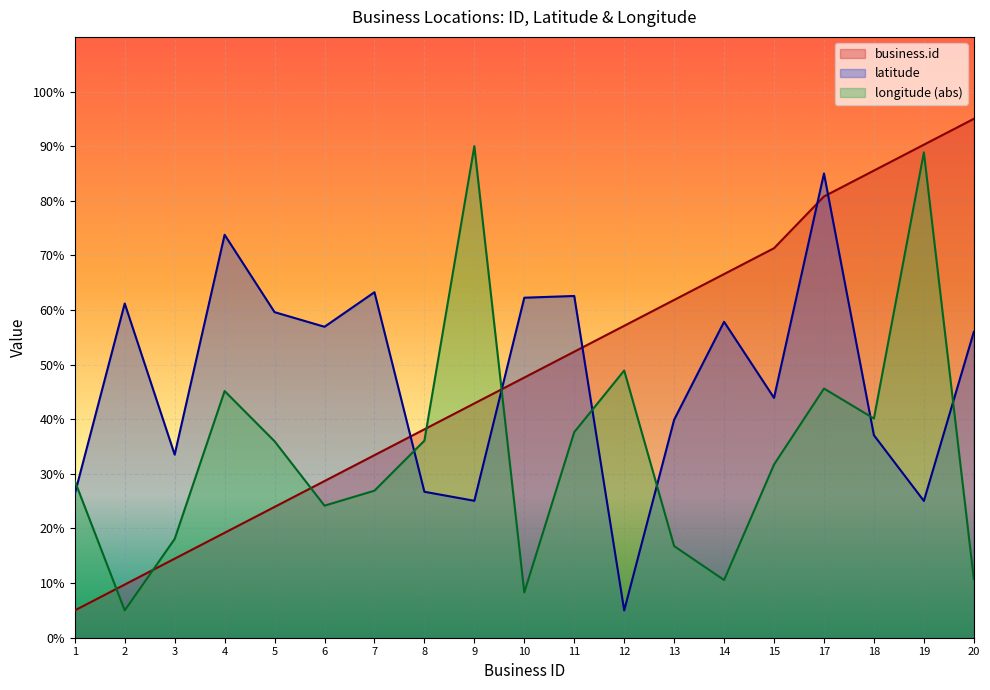

Is it true that longitude equals 8.3 at 10?

True